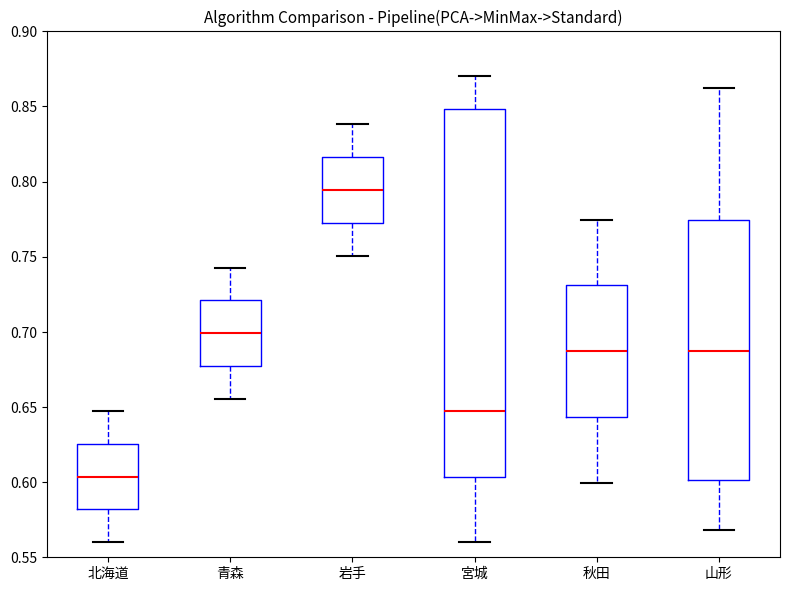

Where does the upper whisker of the box for 青森 end on the y-axis? The values are not printed on the chart, so give them approximately, as read against the axis.

0.745